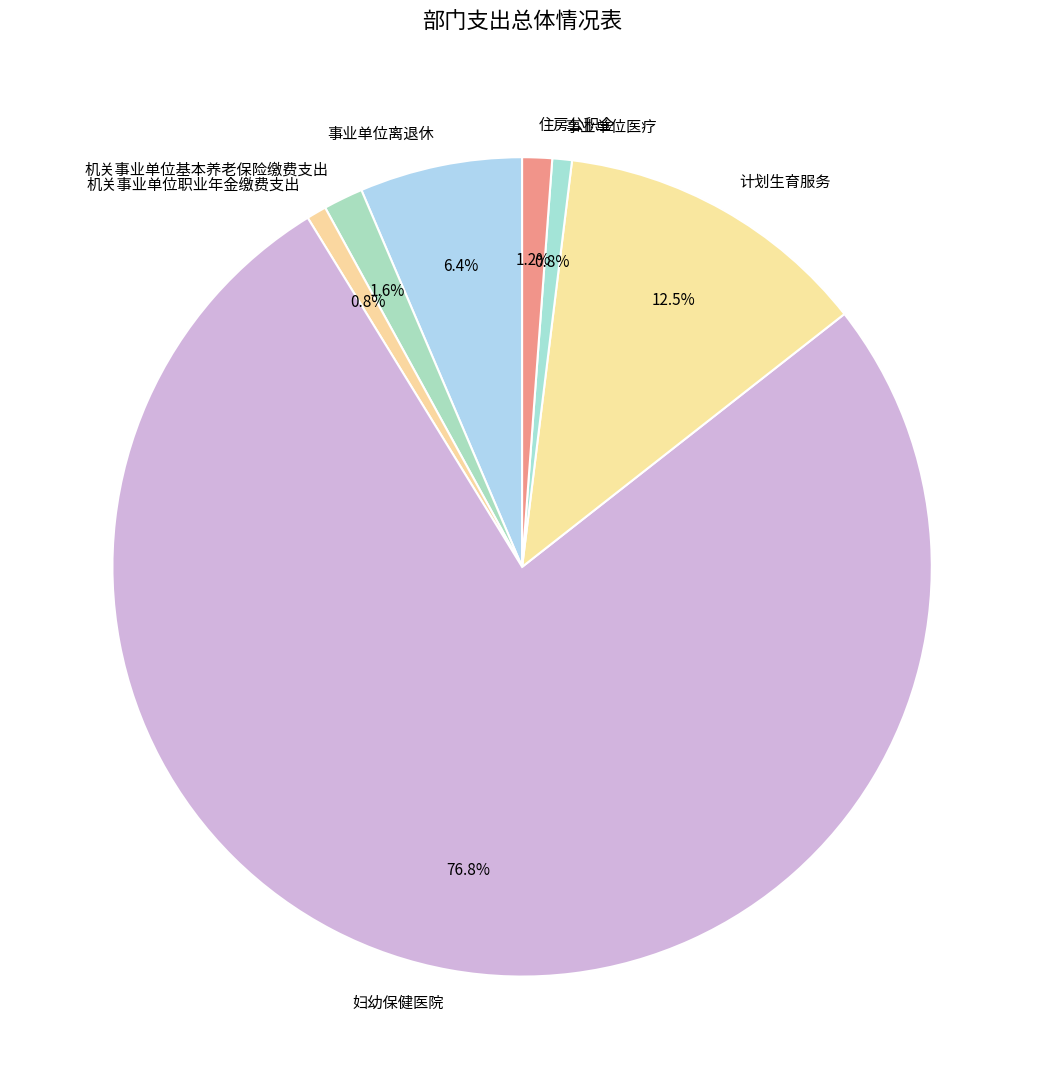

How much of the chart is everything except 事业单位离退休?

93.6%